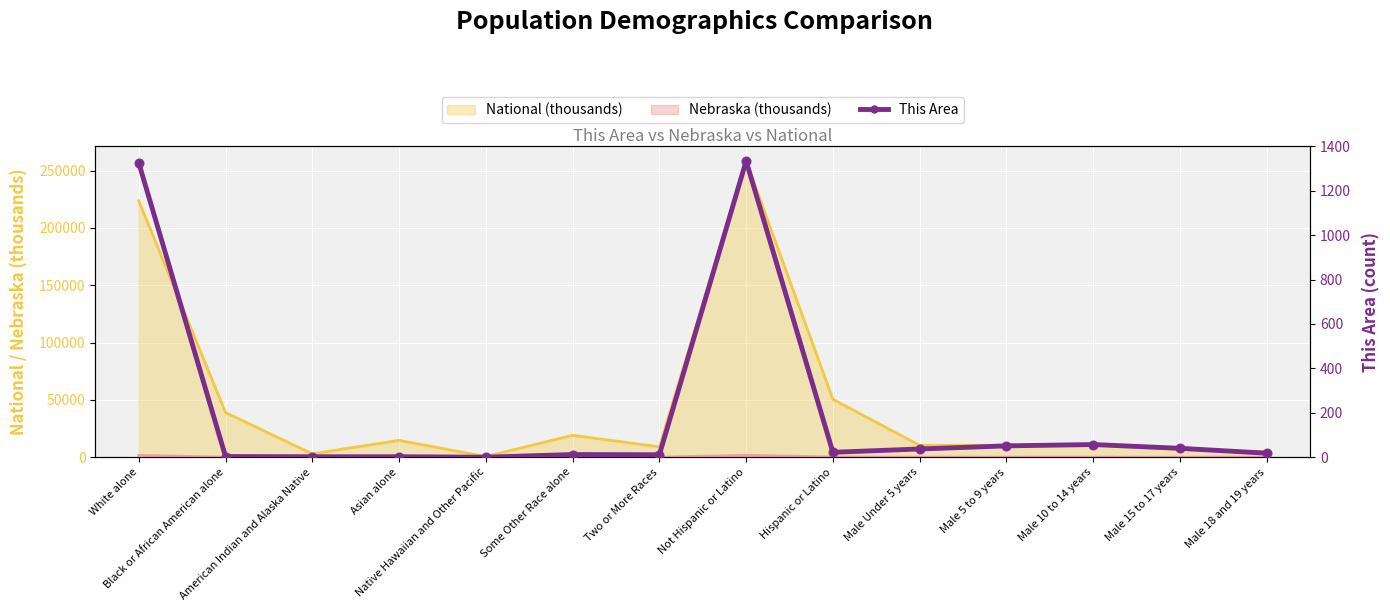

Between White alone and American Indian and Alaska Native, which is larger?

White alone